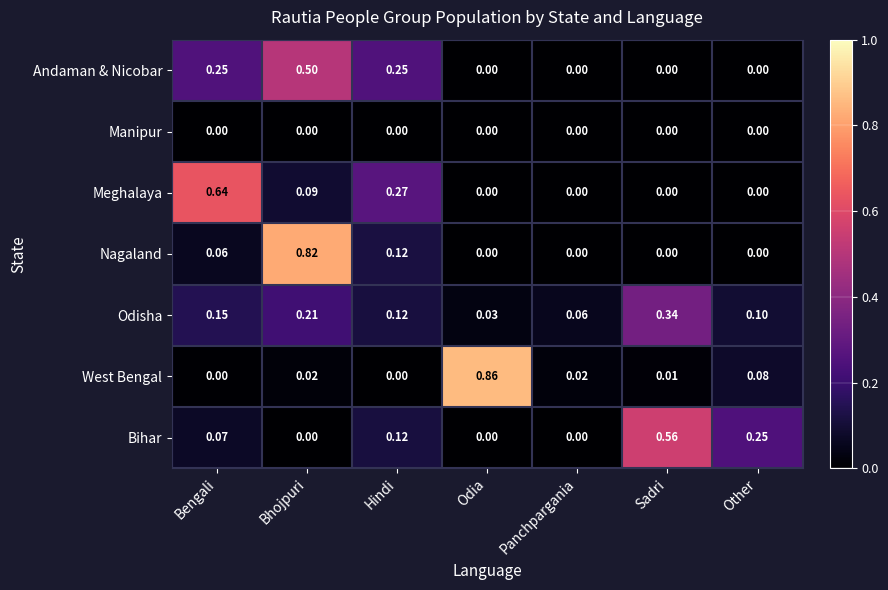

Which category has the highest value in the Meghalaya series?

Bengali